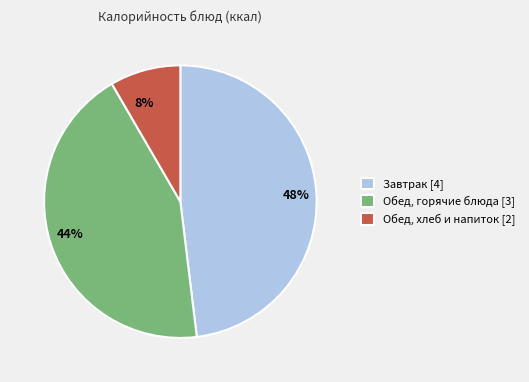

Between Завтрак [4] and Обед, хлеб и напиток [2], which is larger?

Завтрак [4]